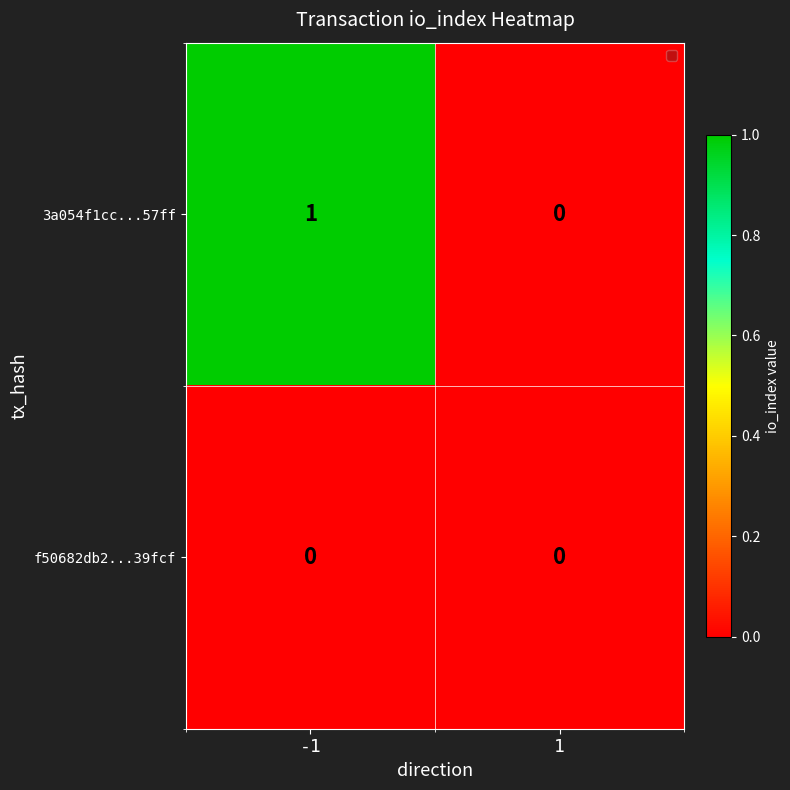

Which series changed the most between -1 and 1?

3a054f1cc...57ff